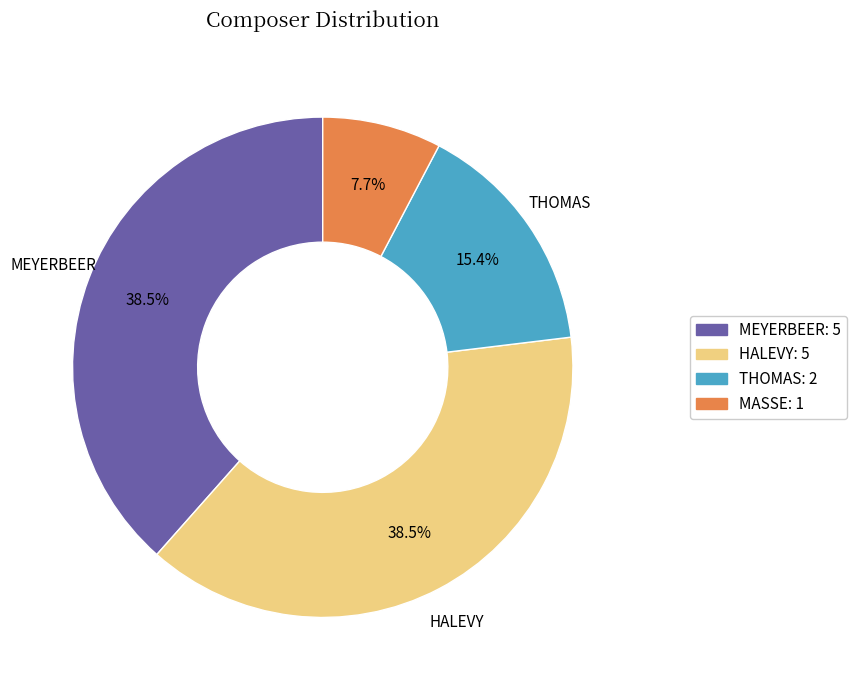

To the nearest percent, what is the difference between the largest and smallest slice percentages?

31%